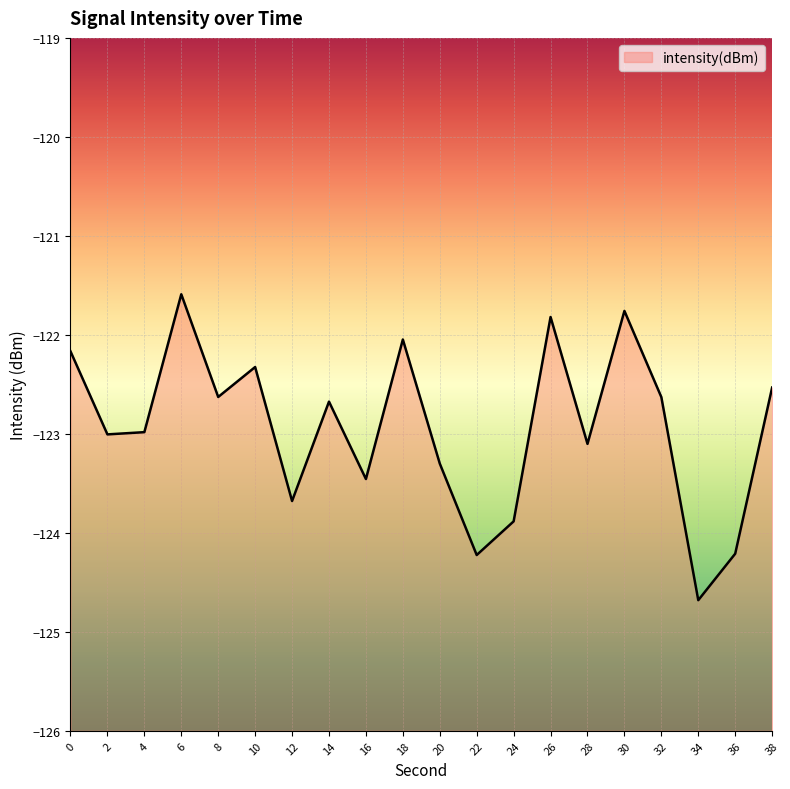

How many points are lower than both their immediate neighbors (excluding endpoints)?

7